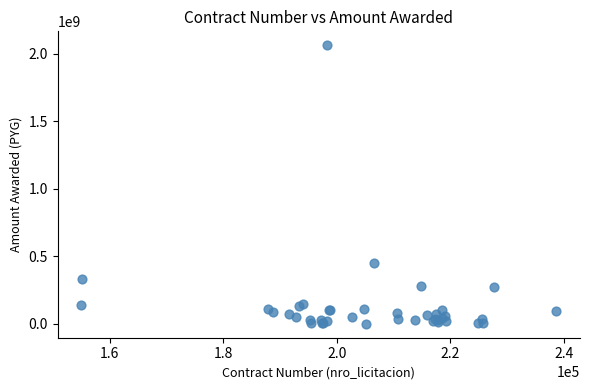

What Y value in the scatter plot is closest to 1031141500?

453042800